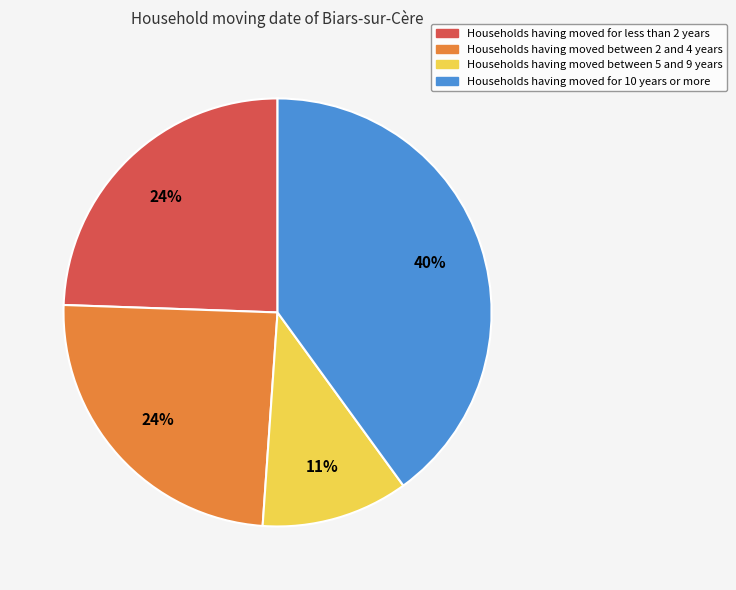

Is there a majority slice in this chart?

No